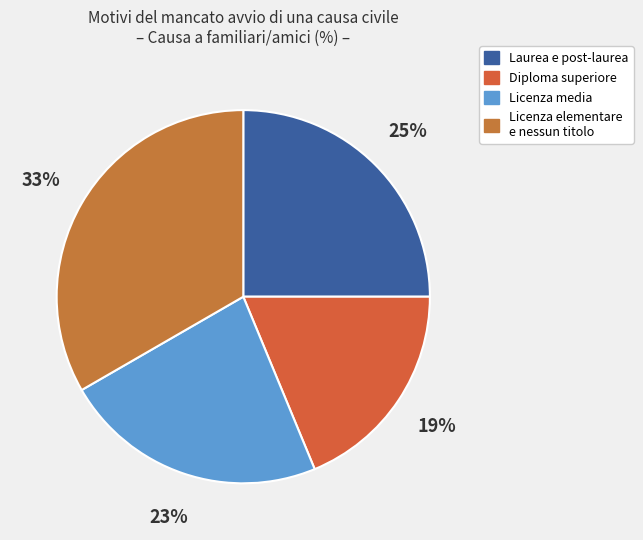

How many slices are in this pie chart?

4